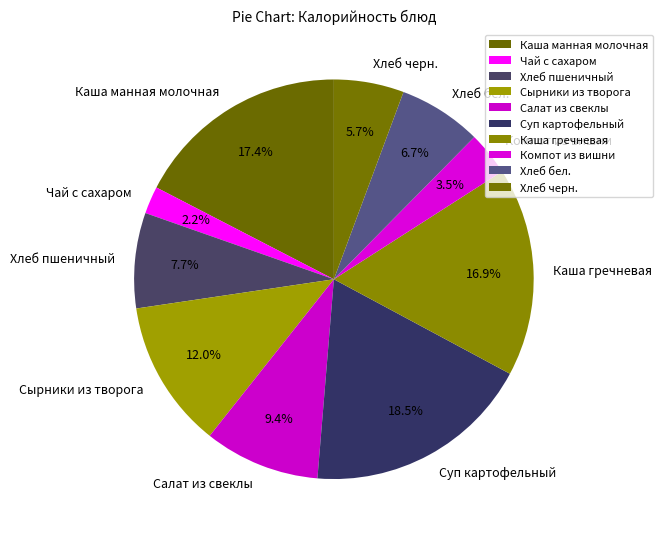

What percentage is the Каша манная молочная slice, to the nearest percent?

17%